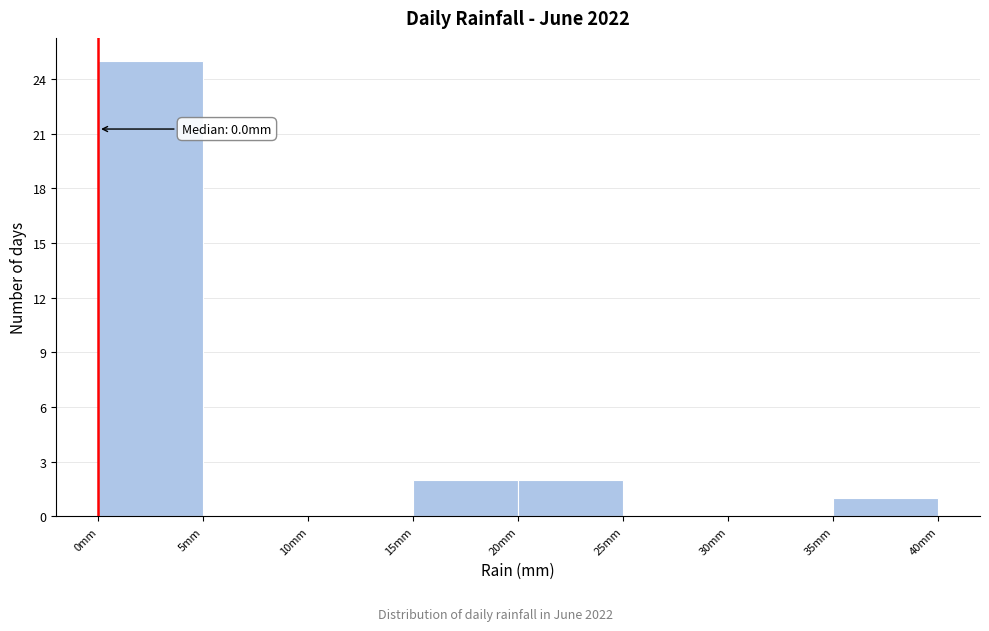

Over which range of the x-axis is the bar tallest?

0 to 5